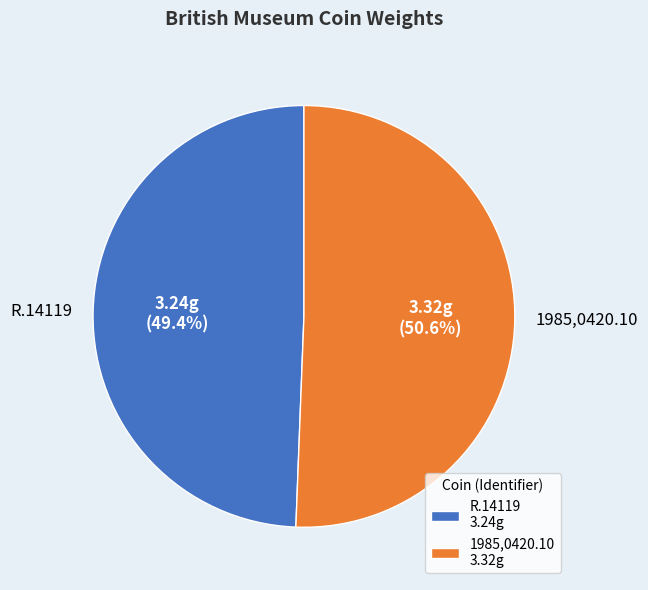

Which has a higher value, R.14119 or 1985,0420.10?

1985,0420.10